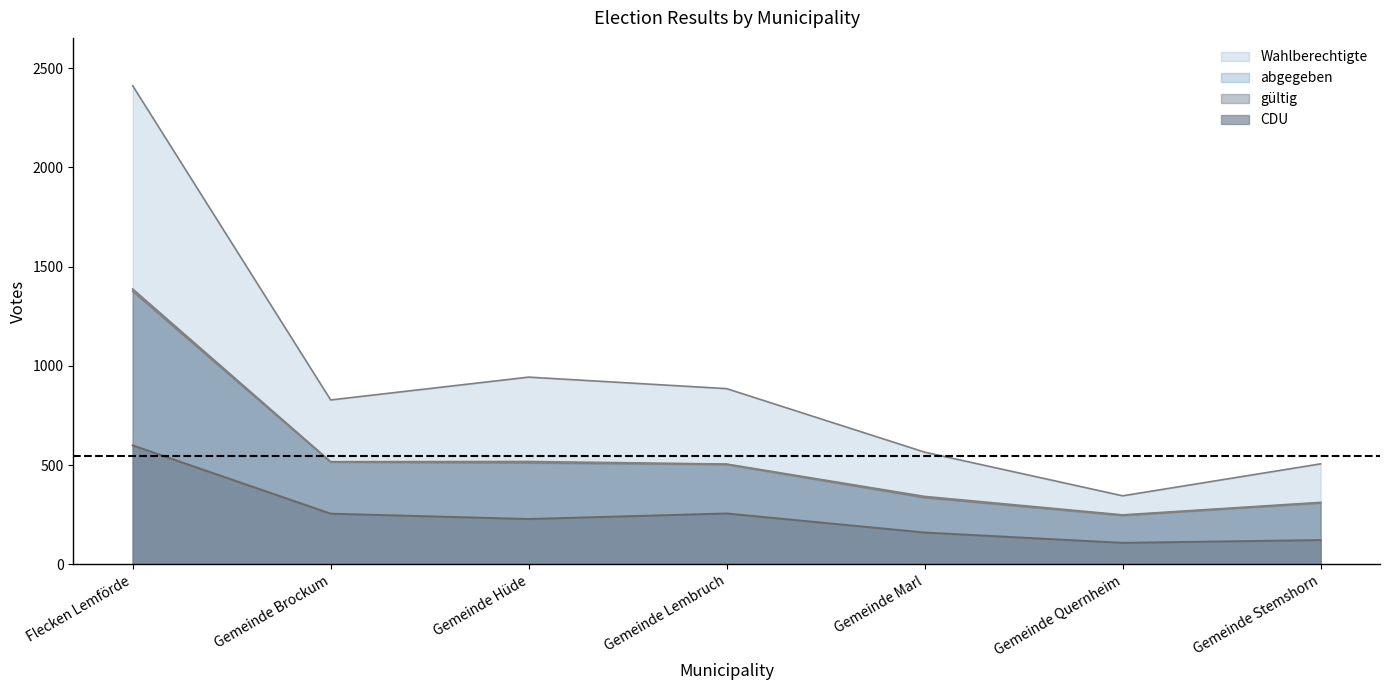

Where is the first local minimum for gültig?

Gemeinde Quernheim